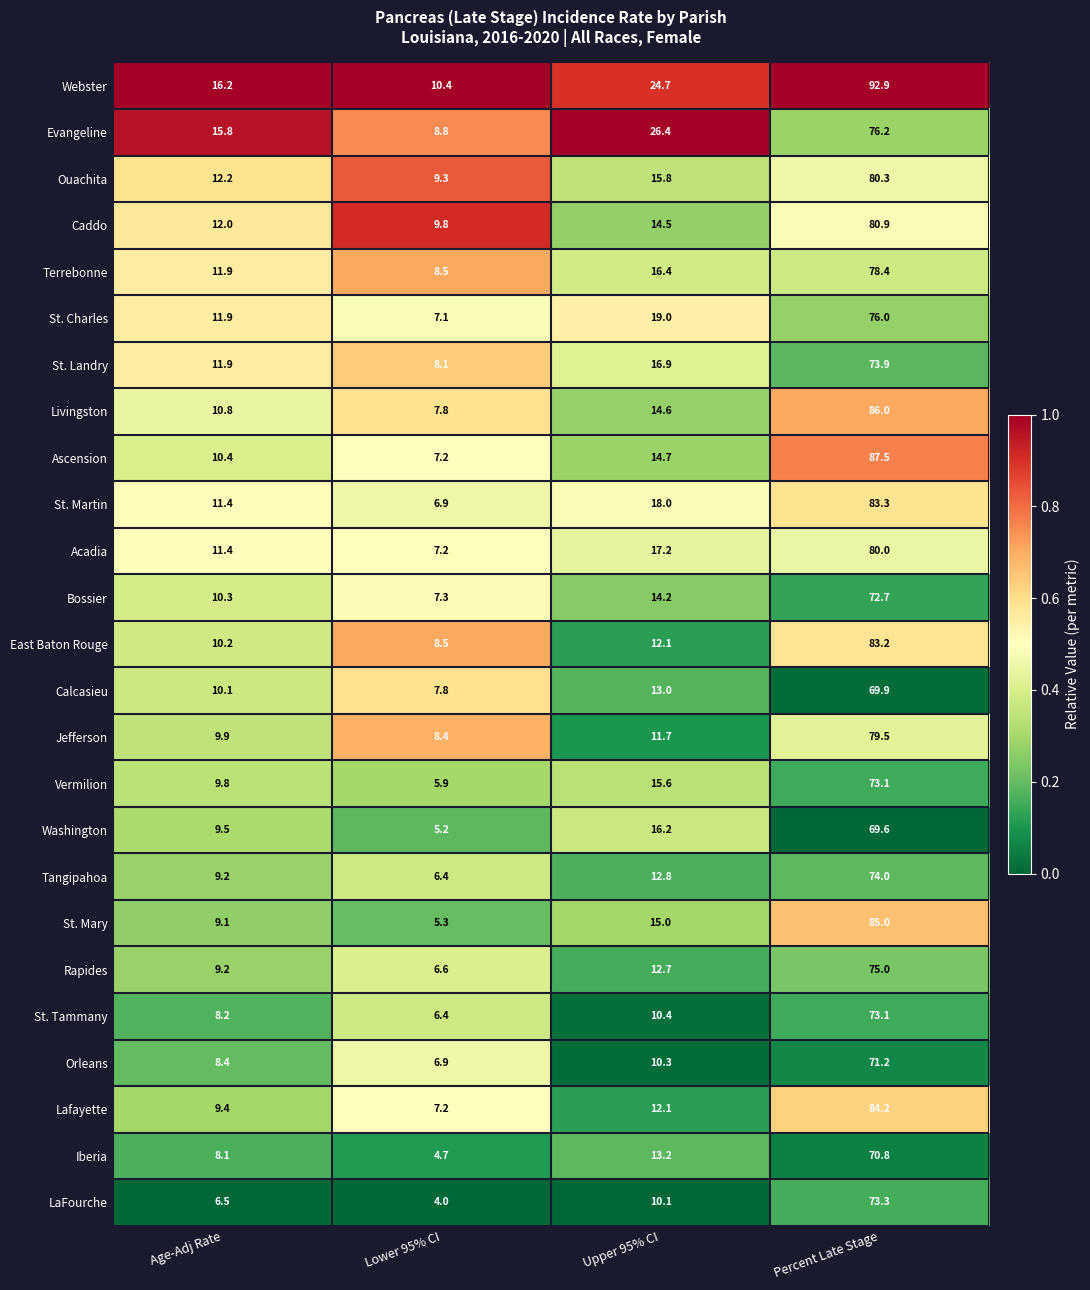

List the labels in order of St. Mary value, smallest first.

Lower 95% CI, Age-Adj Rate, Upper 95% CI, Percent Late Stage